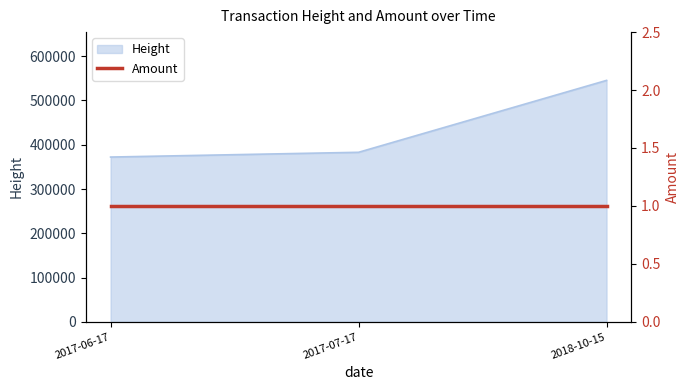

What is the average value?

433473